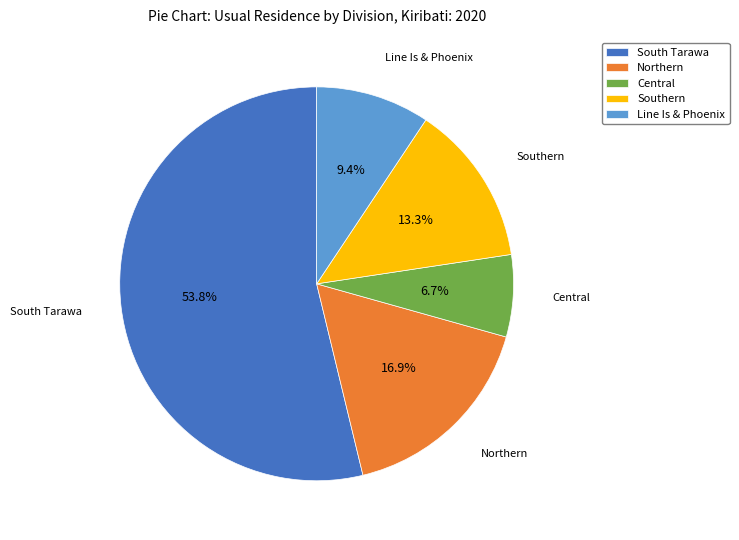

Which has a higher value, Northern or Central?

Northern